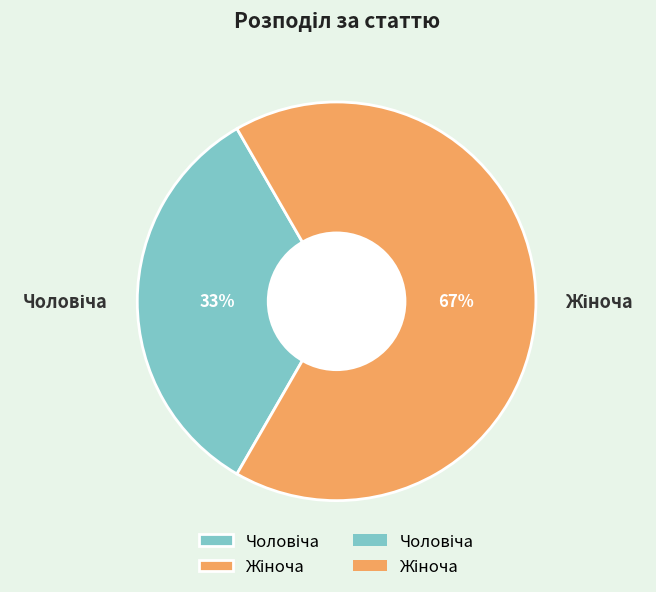

Is there any slice that represents more than half of the pie?

Yes